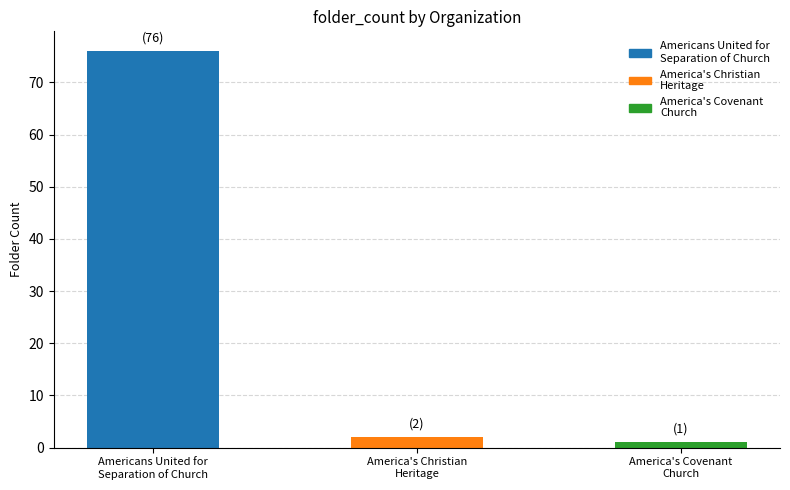

What is the sum of the values at Americans United for
Separation of Church and America's Covenant
Church?

77